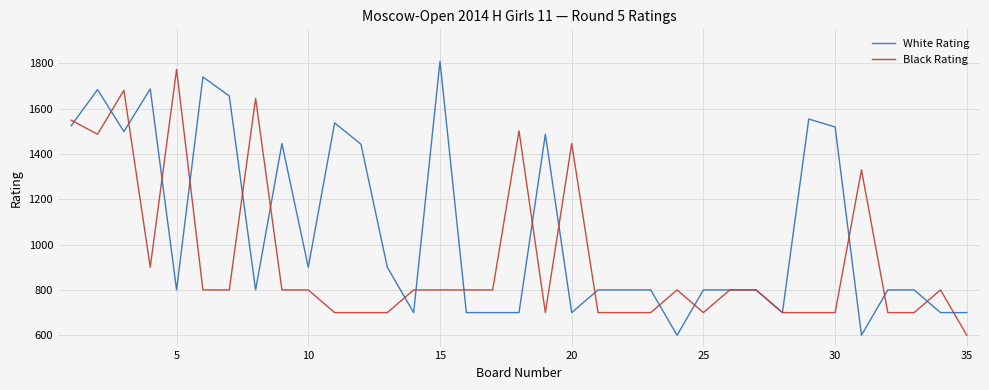

Rank the series by their average value, from highest to lowest.

White Rating, Black Rating